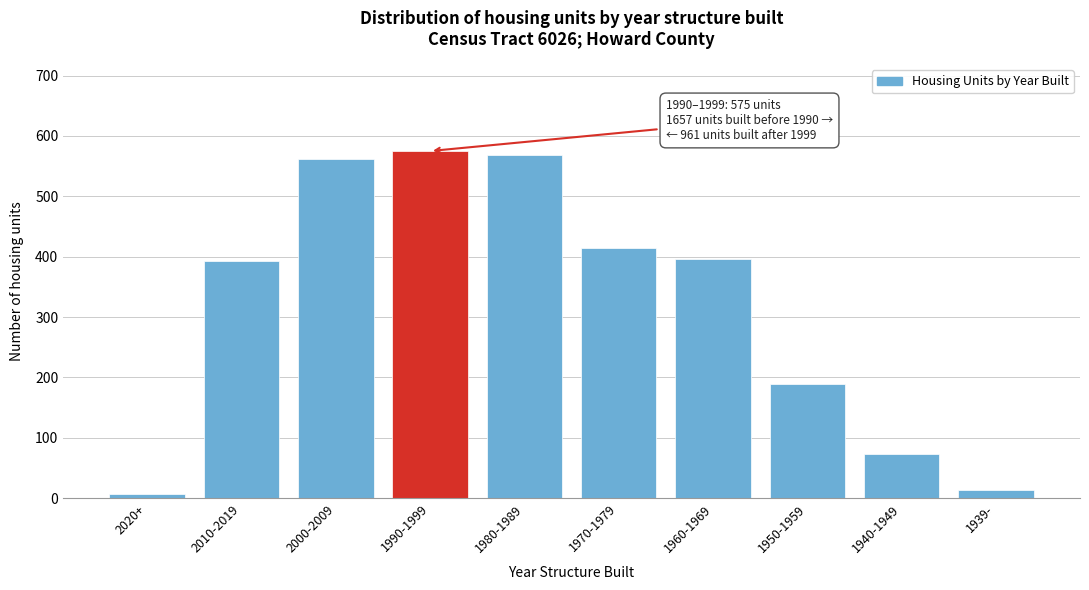

Reading right to left, what are all the values shown in this chart?

1939-=13	1940-1949=73	1950-1959=190	1960-1969=397	1970-1979=415	1980-1989=569	1990-1999=575	2000-2009=561	2010-2019=393	2020+=7